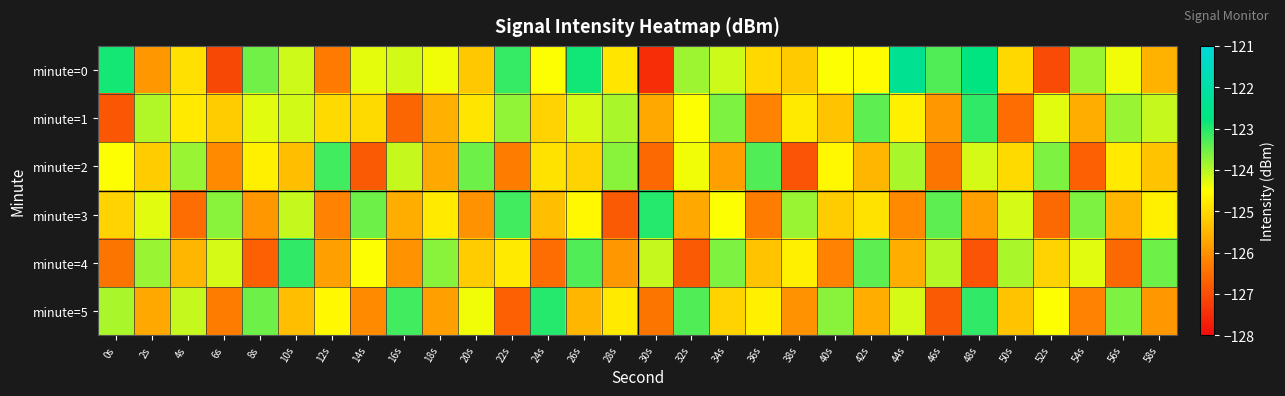

Reading left to right, extract all data points from this chart.

minute=0: 0s=-122.9	2s=-125.9	4s=-124.9	6s=-127.1	8s=-123.5	10s=-124.1	12s=-126.3	14s=-124.3	16s=-124.2	18s=-124.4	20s=-125.2	22s=-123.1	24s=-124.5	26s=-122.9	28s=-124.9	30s=-127.5	32s=-123.8	34s=-124.2	36s=-125.0	38s=-125.2	40s=-124.5	42s=-124.5	44s=-122.4	46s=-123.3	48s=-122.7	50s=-125.0	52s=-127.0	54s=-123.8	56s=-124.4	58s=-125.5
minute=1: 0s=-126.9	2s=-124.0	4s=-124.8	6s=-125.2	8s=-124.3	10s=-124.2	12s=-125.0	14s=-125.0	16s=-126.6	18s=-125.6	20s=-124.8	22s=-123.8	24s=-125.1	26s=-124.2	28s=-123.9	30s=-125.7	32s=-124.5	34s=-123.6	36s=-126.2	38s=-124.8	40s=-125.3	42s=-123.4	44s=-124.7	46s=-125.9	48s=-123.1	50s=-126.5	52s=-124.3	54s=-125.6	56s=-123.8	58s=-124.1
minute=2: 0s=-124.5	2s=-125.2	4s=-123.8	6s=-126.1	8s=-124.7	10s=-125.4	12s=-123.2	14s=-126.8	16s=-124.1	18s=-125.7	20s=-123.5	22s=-126.3	24s=-124.9	26s=-125.1	28s=-123.7	30s=-126.6	32s=-124.4	34s=-125.8	36s=-123.3	38s=-126.9	40s=-124.6	42s=-125.5	44s=-123.9	46s=-126.4	48s=-124.2	50s=-125.0	52s=-123.6	54s=-126.7	56s=-124.8	58s=-125.3
minute=3: 0s=-125.1	2s=-124.3	4s=-126.5	6s=-123.7	8s=-125.9	10s=-124.1	12s=-126.2	14s=-123.5	16s=-125.6	18s=-124.8	20s=-126.0	22s=-123.2	24s=-125.4	26s=-124.6	28s=-126.8	30s=-123.0	32s=-125.7	34s=-124.5	36s=-126.3	38s=-123.8	40s=-125.2	42s=-124.9	44s=-126.1	46s=-123.4	48s=-125.8	50s=-124.2	52s=-126.6	54s=-123.6	56s=-125.5	58s=-124.7
minute=4: 0s=-126.4	2s=-123.8	4s=-125.5	6s=-124.2	8s=-126.7	10s=-123.1	12s=-125.8	14s=-124.5	16s=-126.0	18s=-123.7	20s=-125.2	22s=-124.8	24s=-126.5	26s=-123.3	28s=-125.9	30s=-124.1	32s=-126.8	34s=-123.6	36s=-125.3	38s=-124.7	40s=-126.2	42s=-123.4	44s=-125.6	46s=-124.0	48s=-126.9	50s=-123.9	52s=-125.1	54s=-124.3	56s=-126.6	58s=-123.5
minute=5: 0s=-123.9	2s=-125.7	4s=-124.1	6s=-126.3	8s=-123.5	10s=-125.4	12s=-124.6	14s=-126.1	16s=-123.2	18s=-125.8	20s=-124.4	22s=-126.7	24s=-123.0	26s=-125.5	28s=-124.8	30s=-126.4	32s=-123.3	34s=-125.1	36s=-124.7	38s=-126.0	40s=-123.7	42s=-125.6	44s=-124.2	46s=-126.8	48s=-123.1	50s=-125.3	52s=-124.5	54s=-126.2	56s=-123.6	58s=-125.9